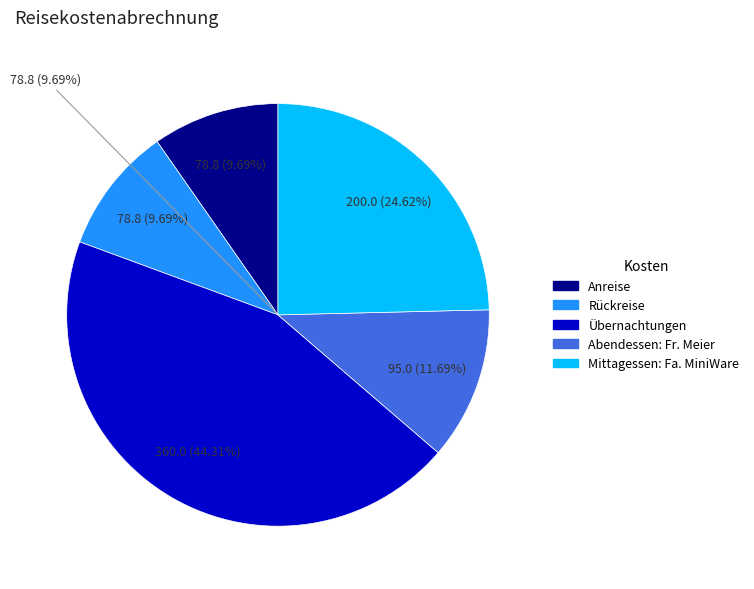

What percentage is the Anreise slice, to the nearest percent?

10%